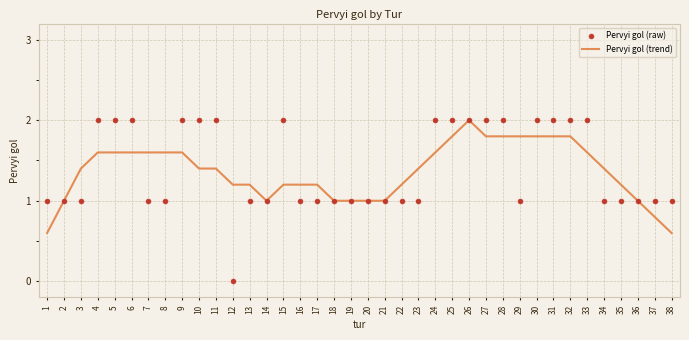

Which series reaches the maximum Y coordinate?

Pervyi gol (trend)